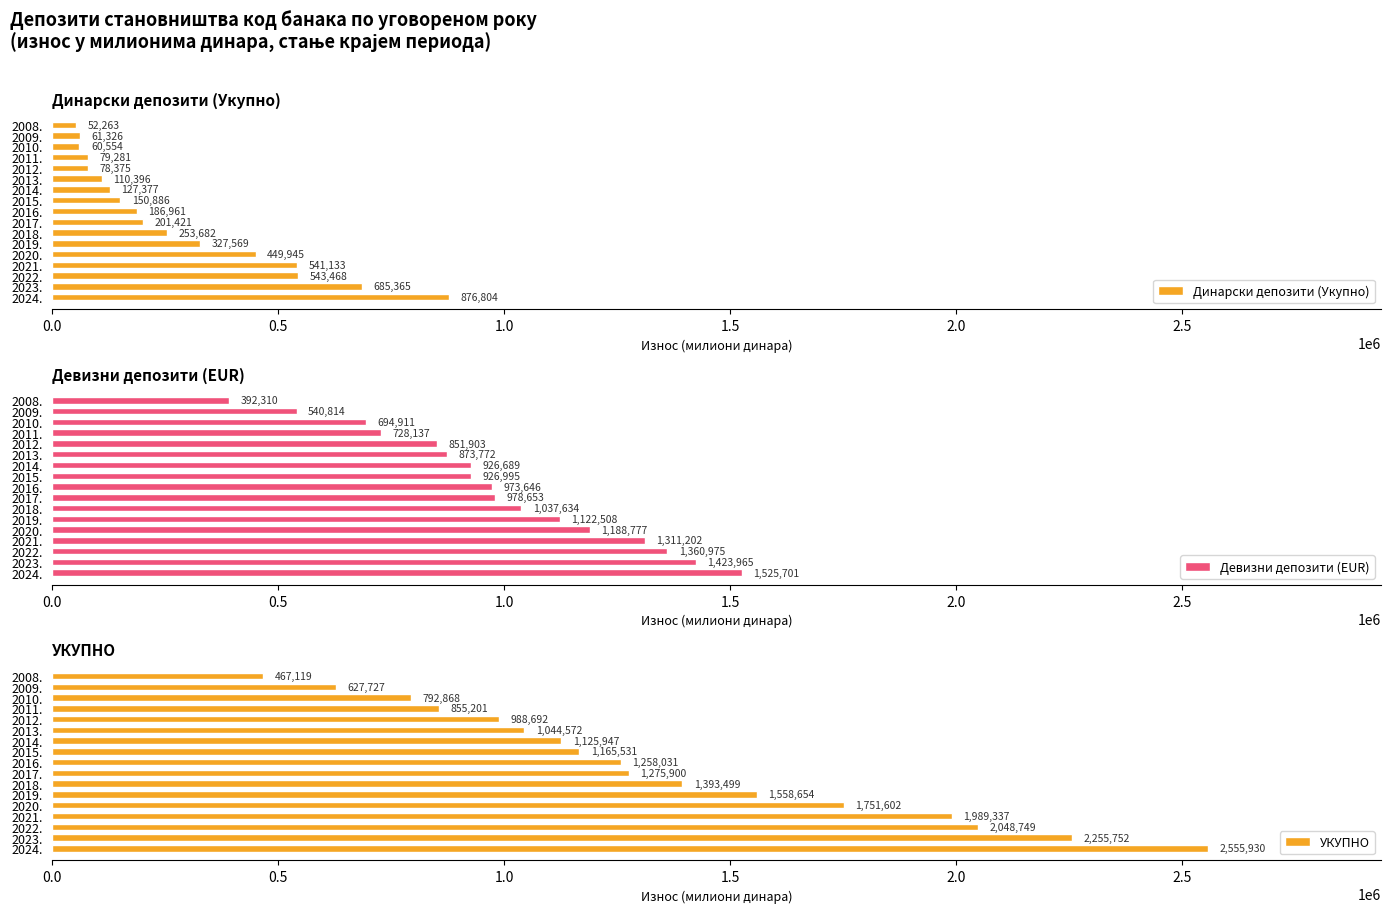

Where is Динарски депозити (Укупно) nearest to the value 464533?

2020.